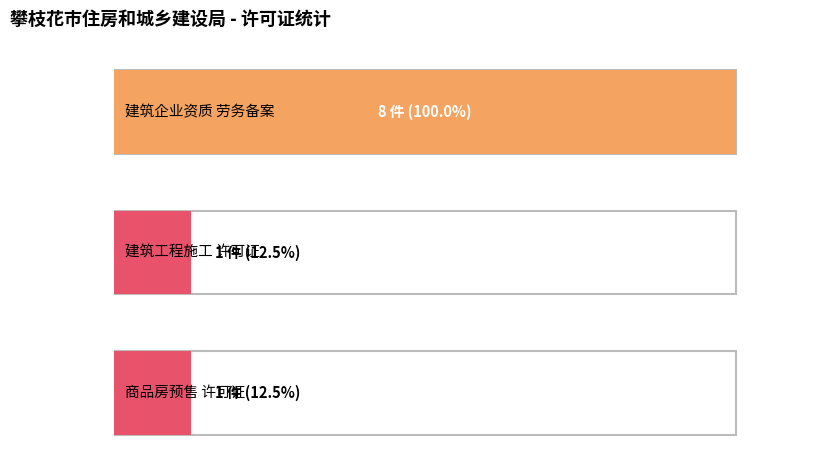

How many categories are shown in the chart?

3